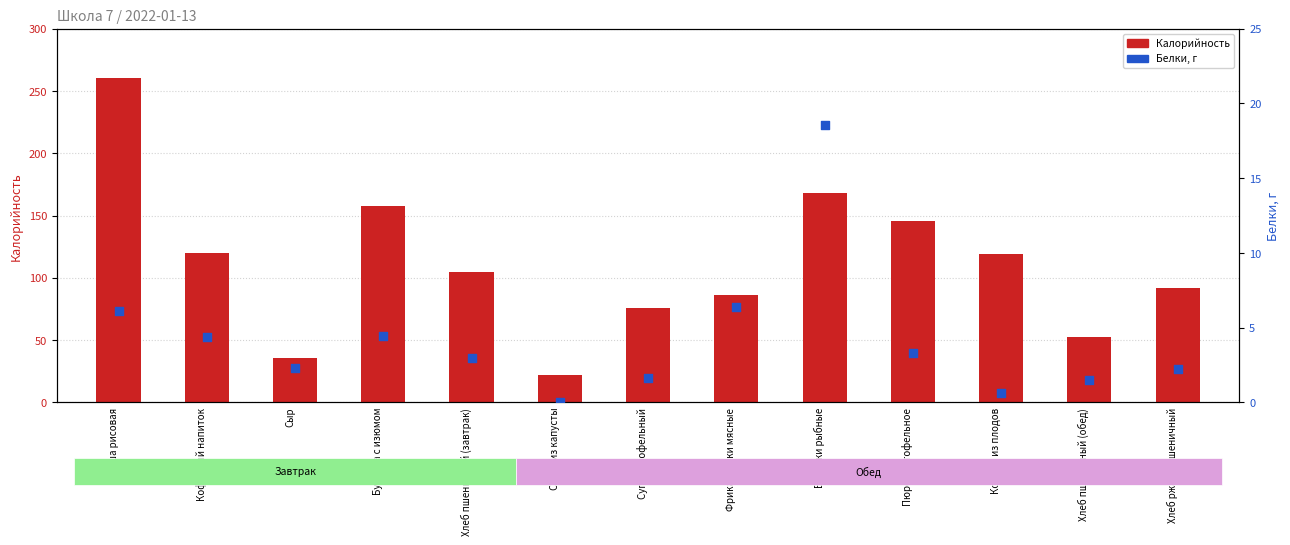

Which series has the largest total across all categories?

Калорийность